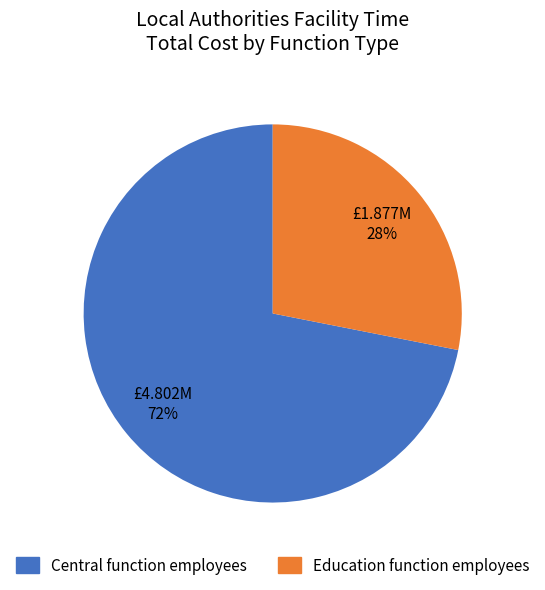

Count the number of slices in the pie.

2